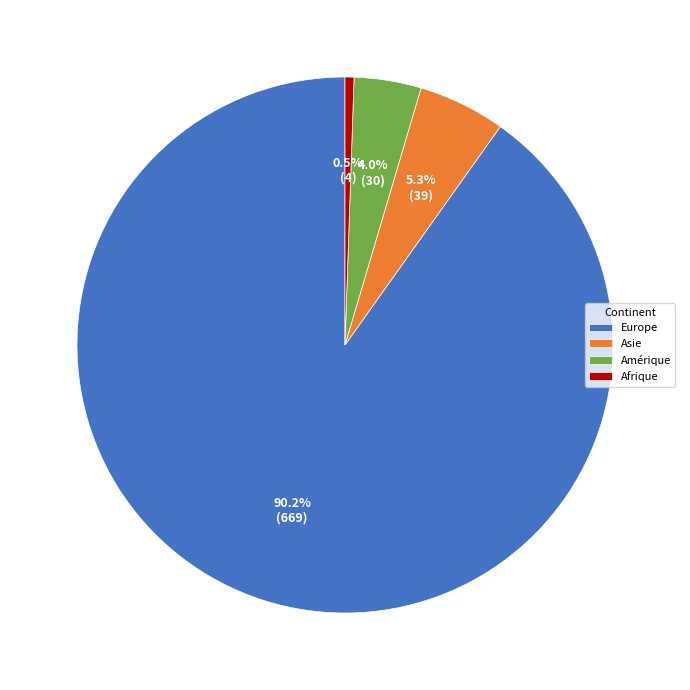

Which category has the smallest portion of the pie?

Afrique